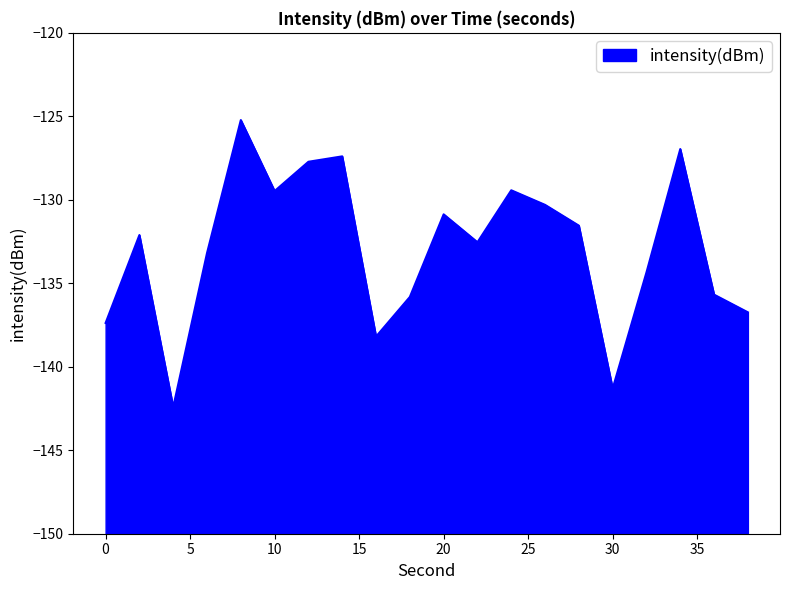

How many distinct data groups are displayed?

1